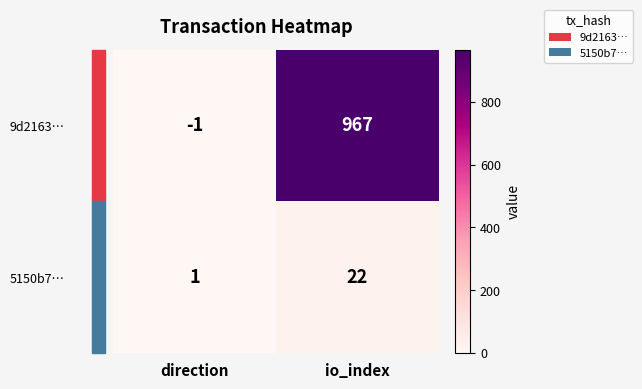

What is the sum of all 9d2163… values?

966